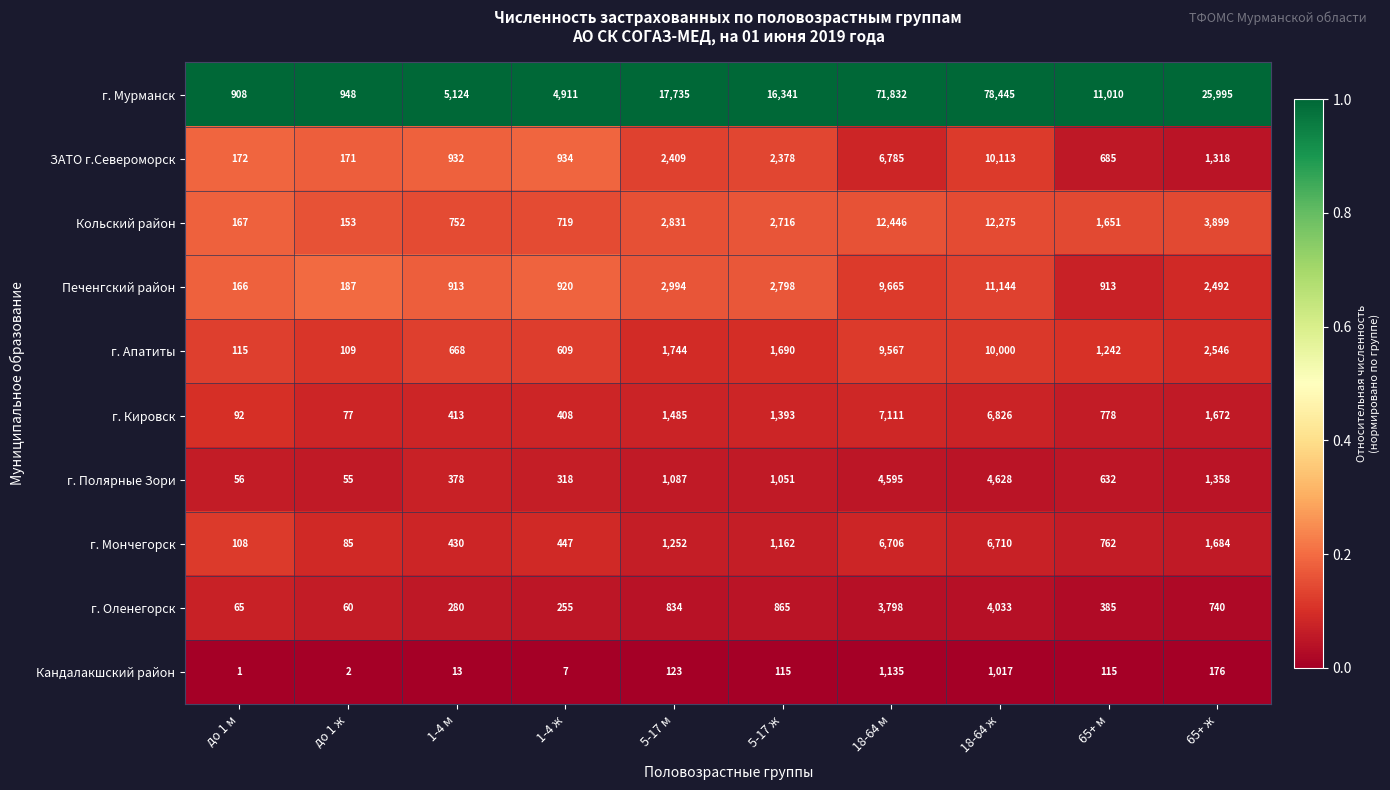

Count the number of data series in this chart.

10